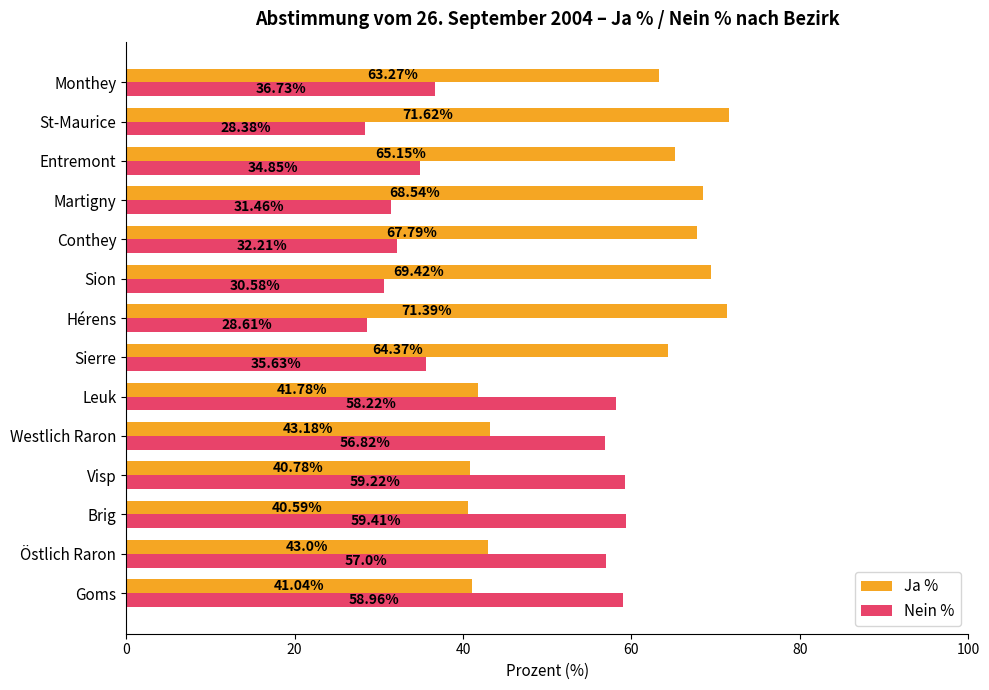

How many distinct data groups are displayed?

2